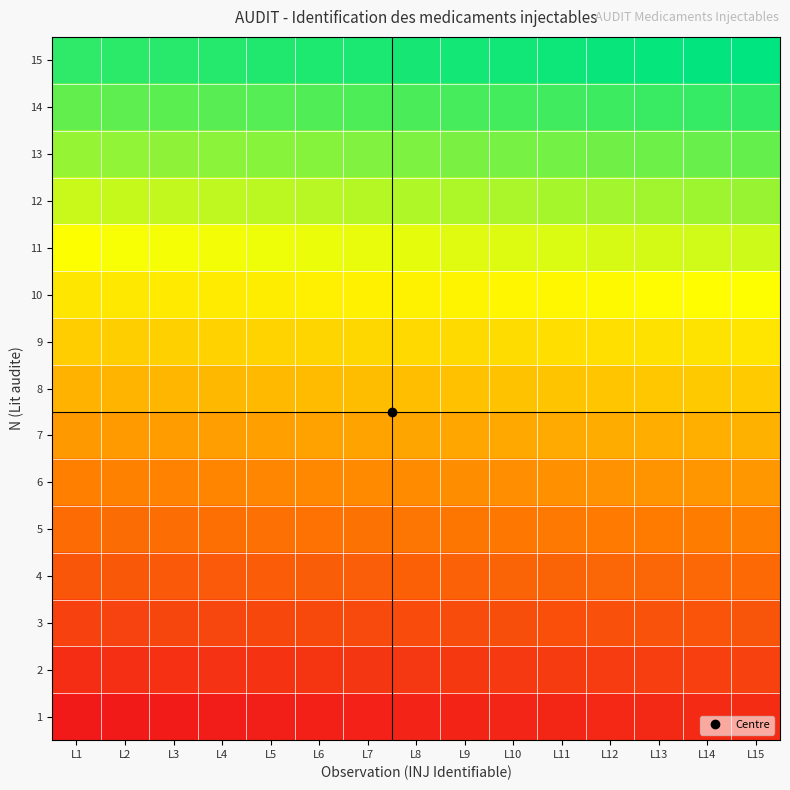

At L8, list the series in order from largest to smallest.

15, 14, 13, 12, 11, 10, 9, 8, 7, 6, 5, 4, 3, 2, 1